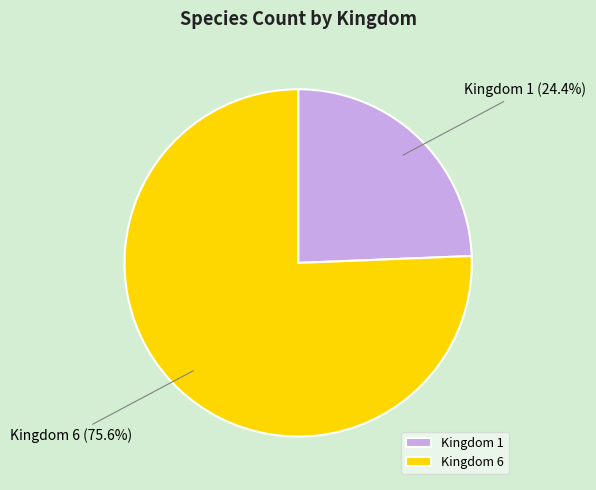

What is the largest slice in the pie chart?

Kingdom 6